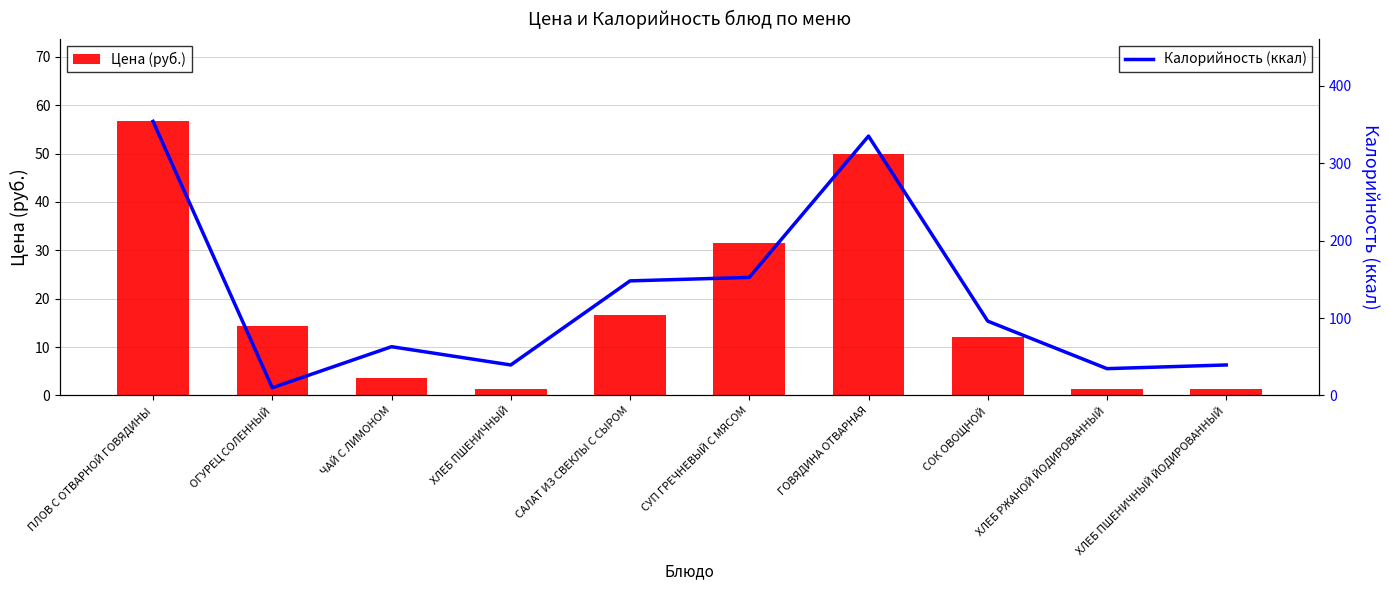

What is the total value across all series at СУП ГРЕЧНЕВЫЙ С МЯСОМ?

184.0